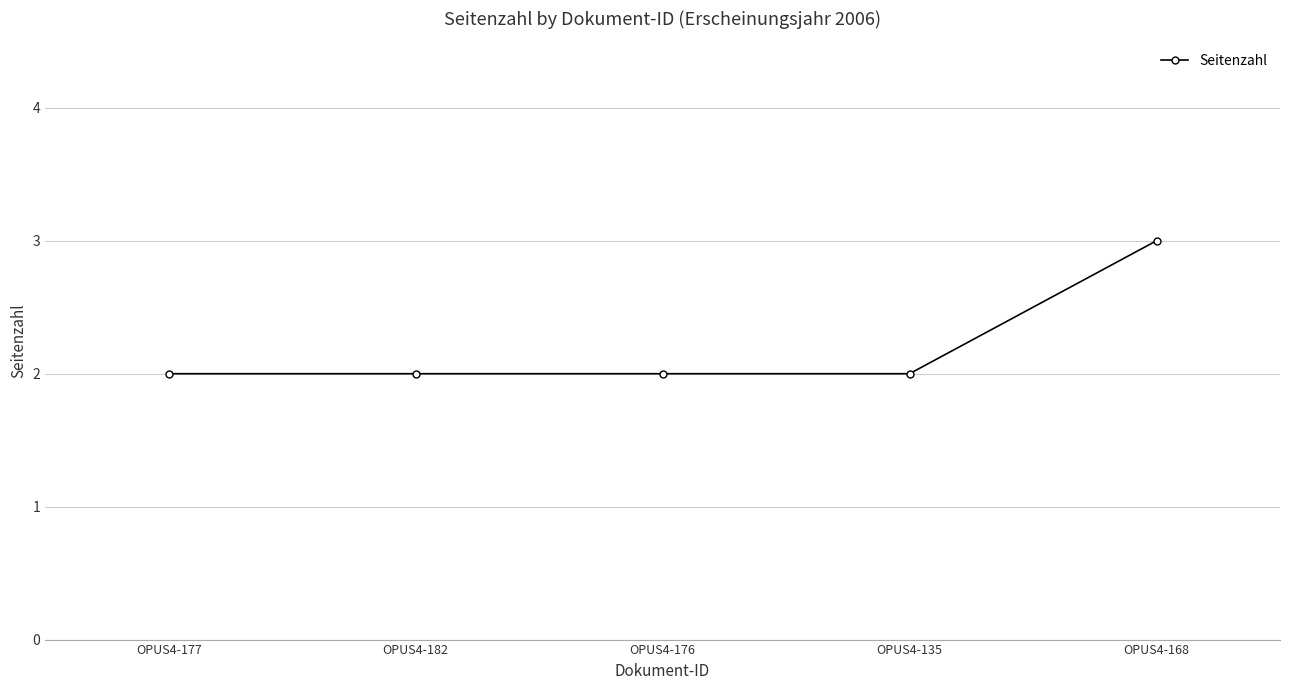

What value does the data have at OPUS4-177?

2